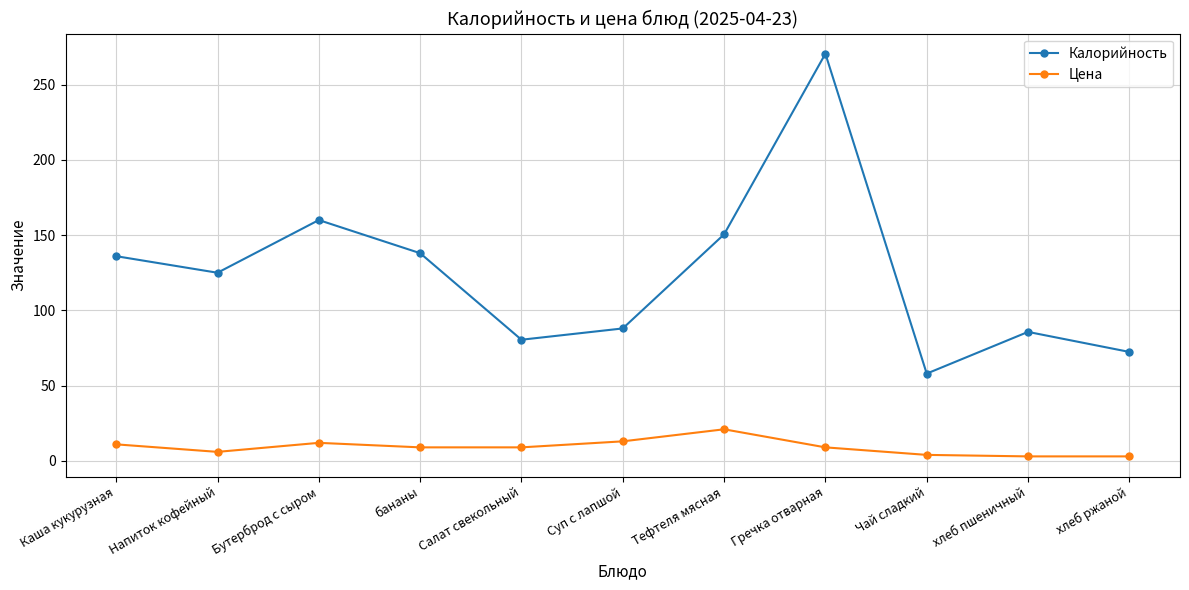

How many distinct data groups are displayed?

2